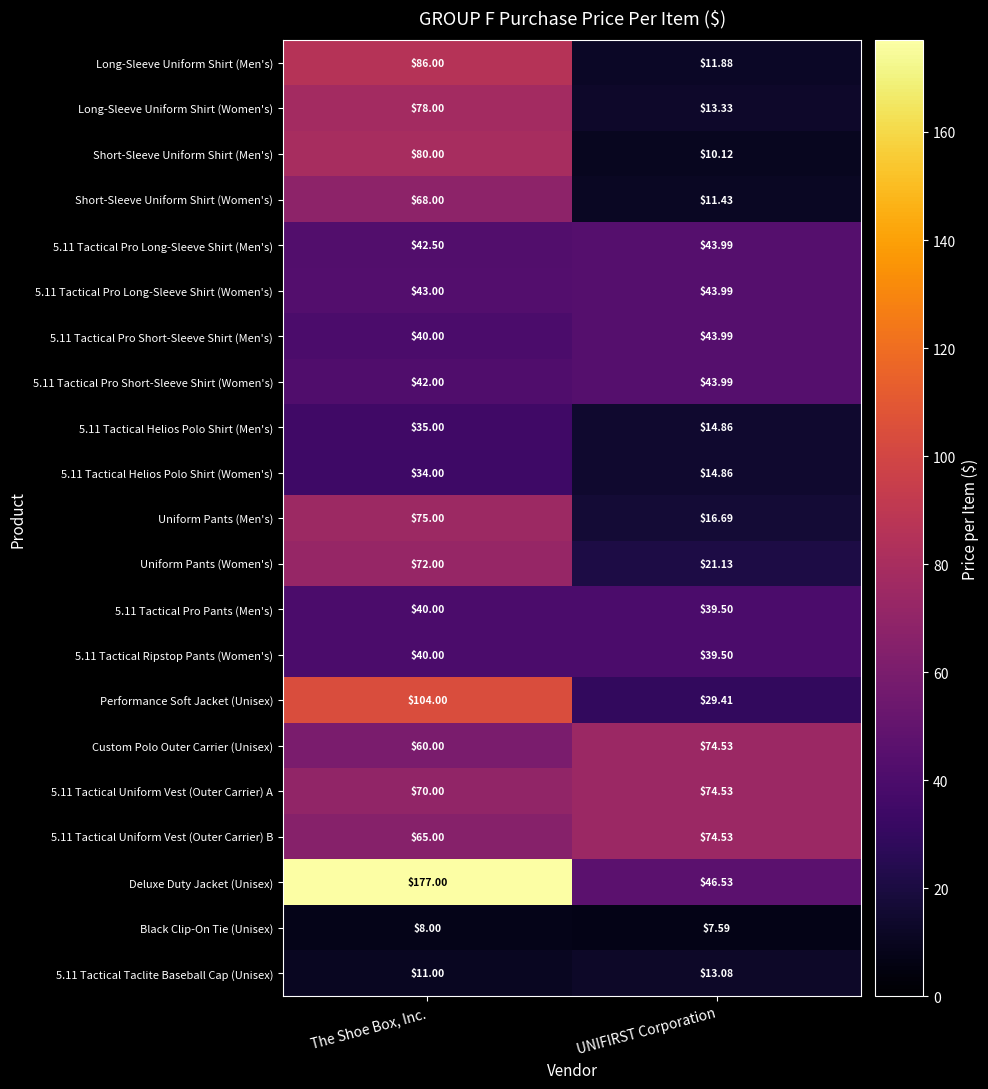

What is the total value across all series at UNIFIRST Corporation?

689.5